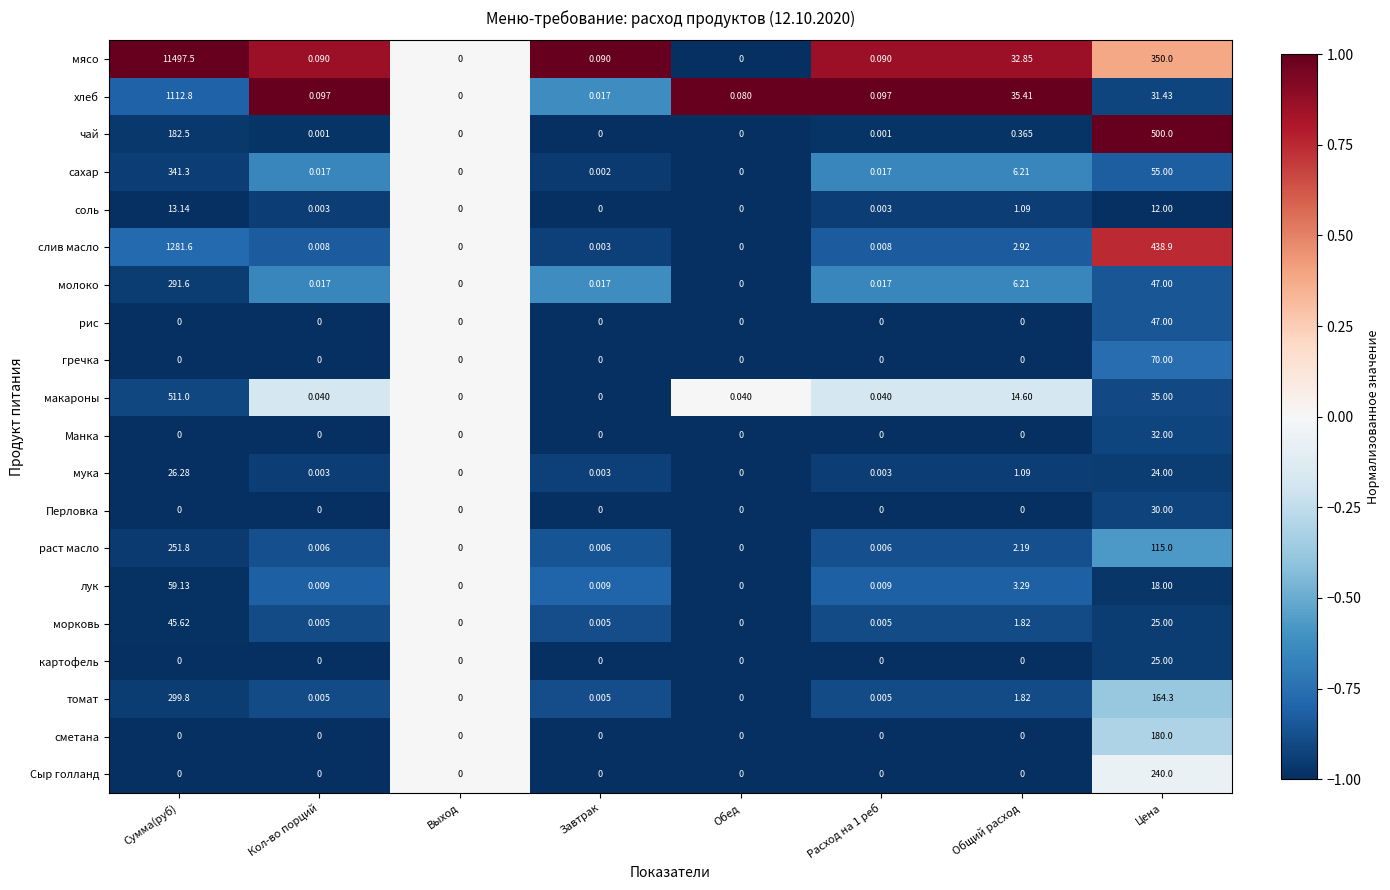

Which series has the largest total across all categories?

мясо